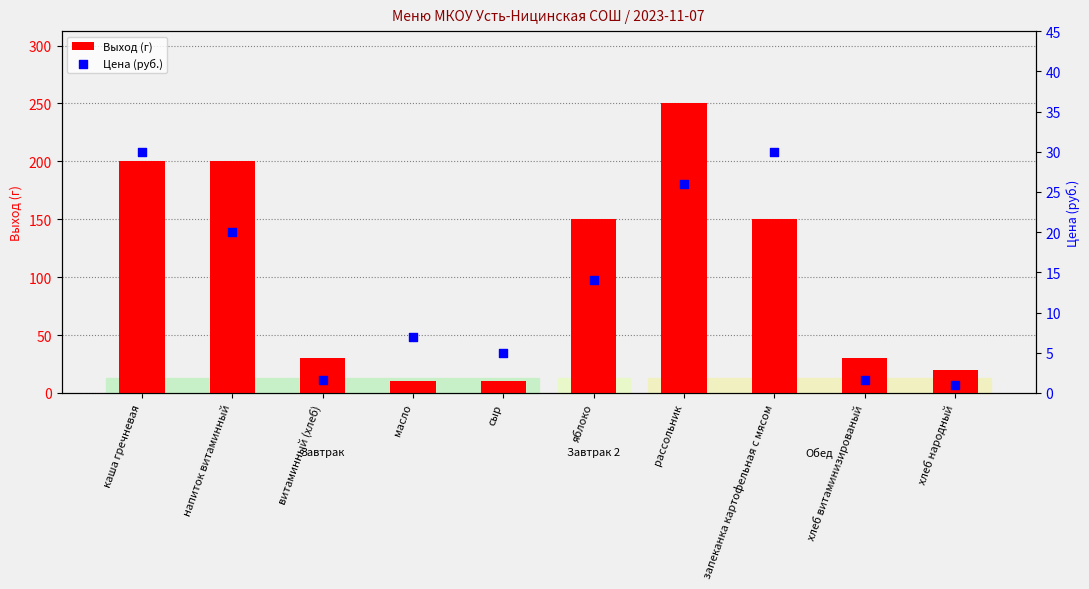

Which series contains the lowest Y value?

Цена (руб.)